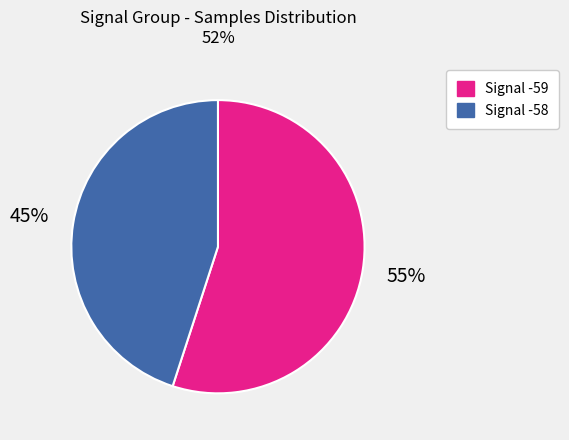

To the nearest percent, what is the difference between the largest and smallest slice percentages?

10%